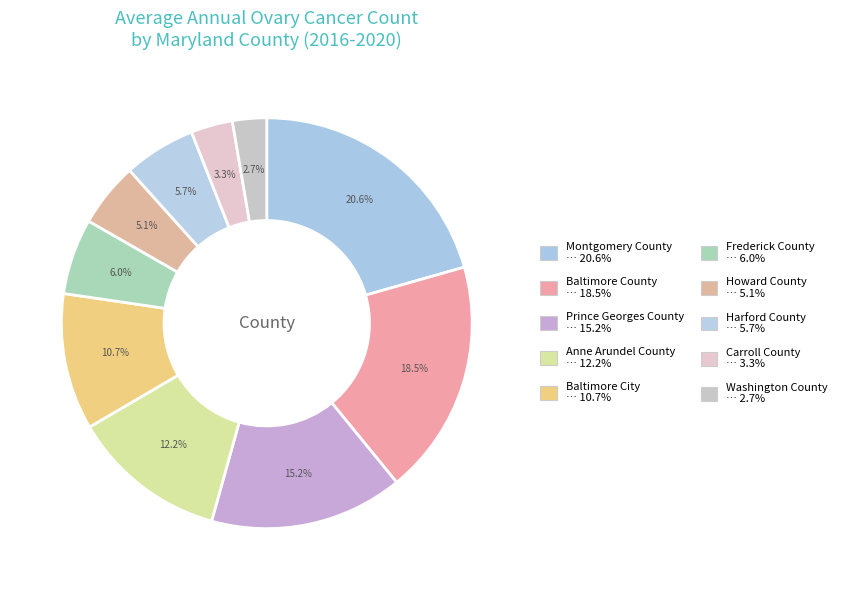

What is the ratio of the value at Prince Georges County to the value at Frederick County?

2.5